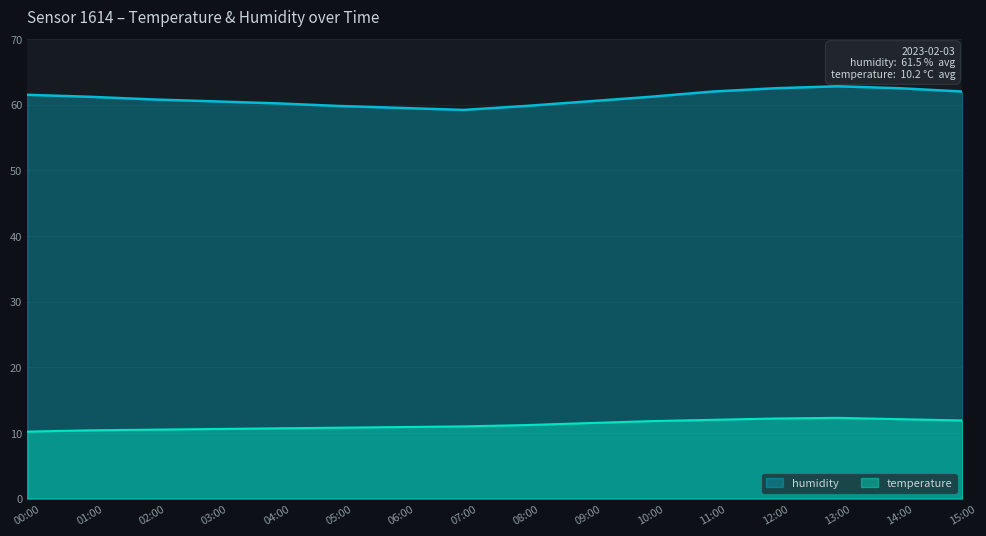

At how many categories does at least one series exceed 51?

16